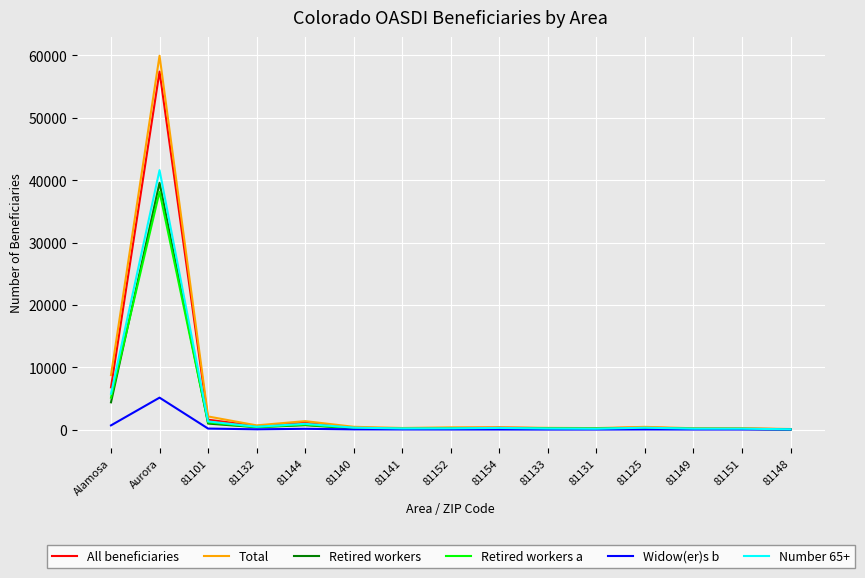

Which label corresponds to the largest value in the chart?

Aurora